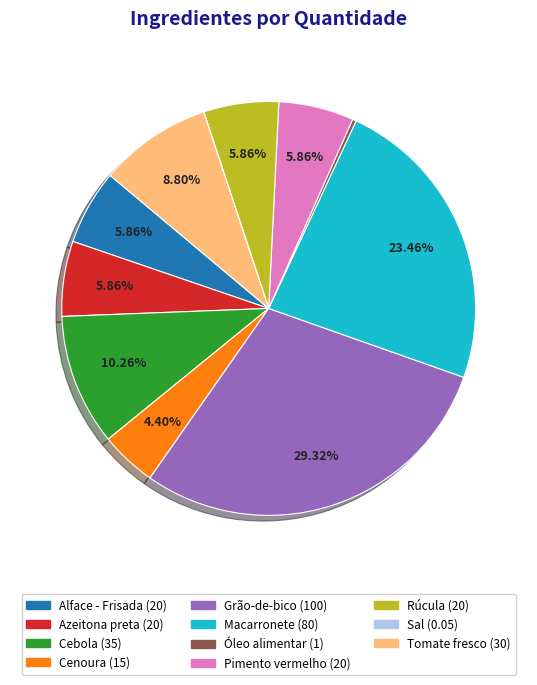

Which slice is the largest?

Grão-de-bico